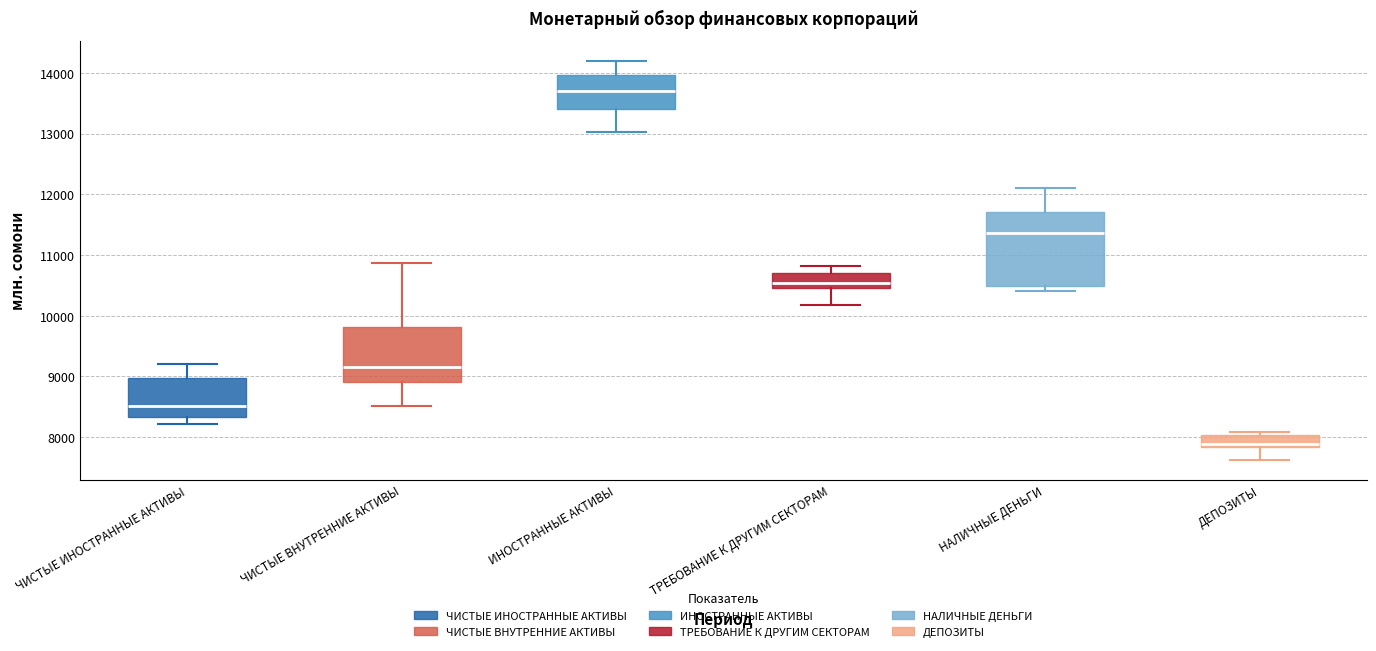

Reading left to right, read every box against the y-axis: the position of its median line, the range the box covers, and the ends of its whiskers. The values are not printed on the chart, so give them approximately, as read against the axis.

ЧИСТЫЕ ИНОСТРАННЫЕ АКТИВЫ: median 8500, box 8300 to 9000, whiskers 8200 to 9200
ЧИСТЫЕ ВНУТРЕННИЕ АКТИВЫ: median 9200, box 8900 to 9800, whiskers 8500 to 10900
ИНОСТРАННЫЕ АКТИВЫ: median 13700, box 13400 to 14000, whiskers 13000 to 14200
ТРЕБОВАНИЕ К ДРУГИМ СЕКТОРАМ: median 10500 (inside the box), box 10500 to 10700, whiskers 10200 to 10800
НАЛИЧНЫЕ ДЕНЬГИ: median 11400, box 10500 to 11700, whiskers 10400 to 12100
ДЕПОЗИТЫ: median 7900, box 7800 to 8000, whiskers 7600 to 8100